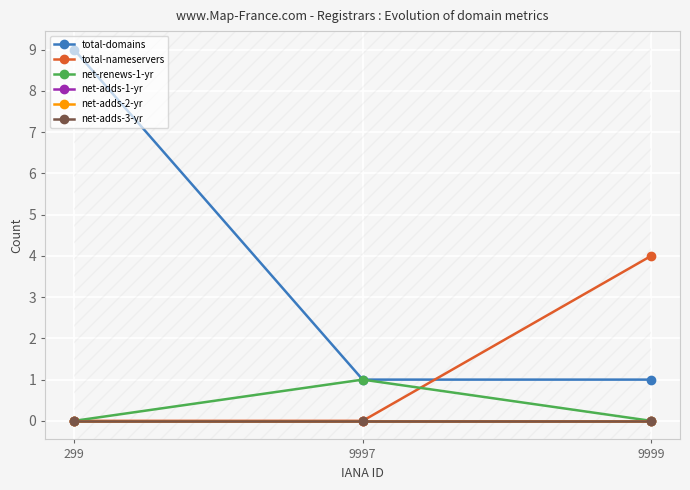

What is the highest value of the total-nameservers series?

4